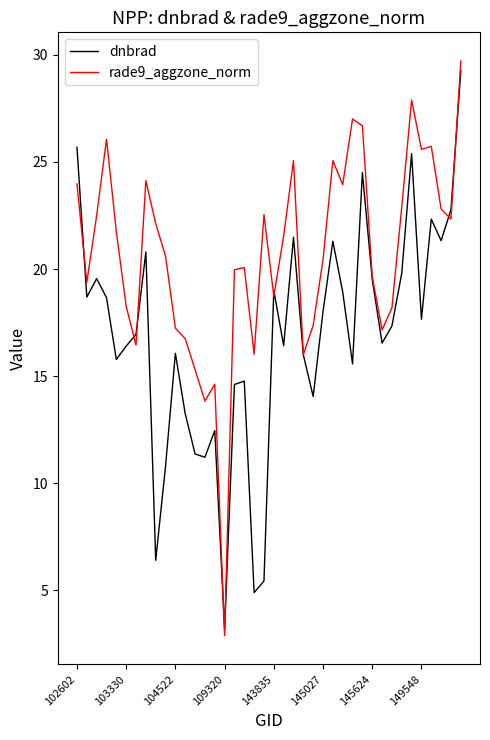

Which series has the largest total across all categories?

rade9_aggzone_norm